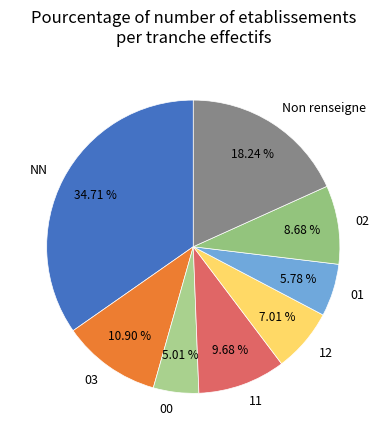

What is the ratio of the value at NN to the value at 12?

5.0